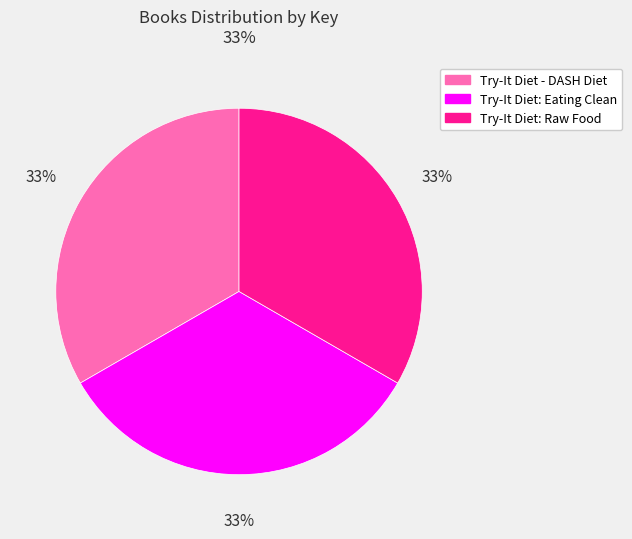

To the nearest percent, what is the average slice percentage?

33%